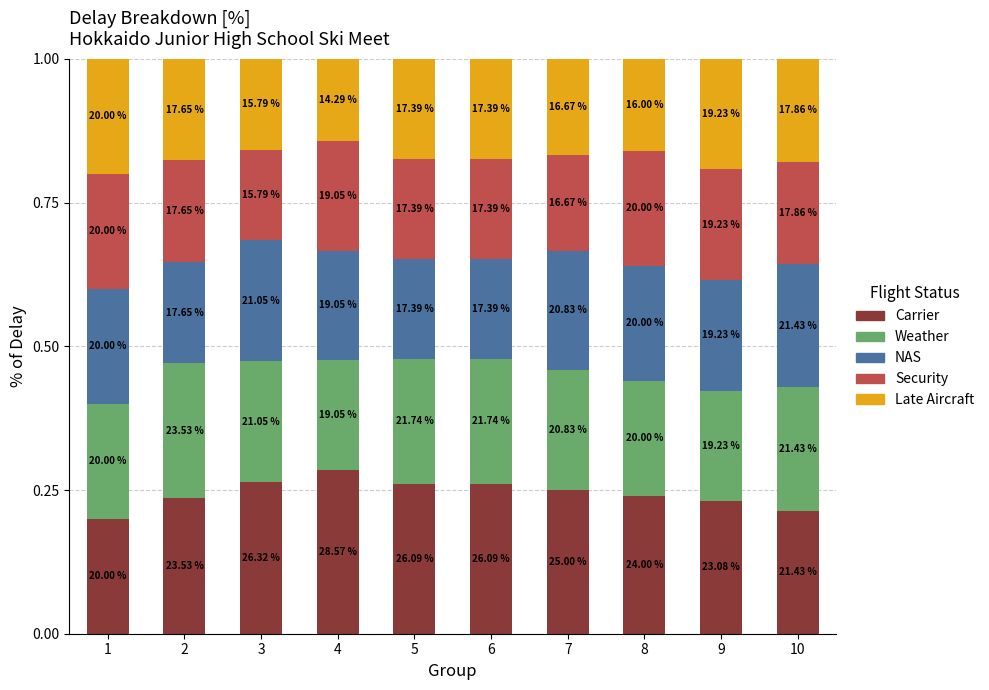

At which category is the sum across all series the highest?

1